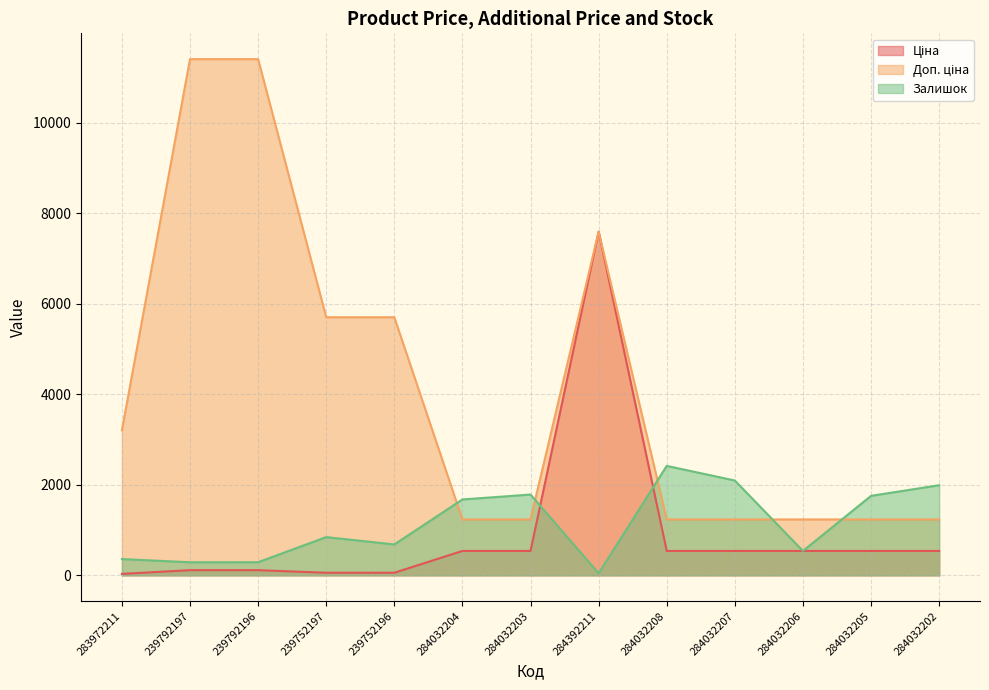

How many values in the Залишок series exceed 845?

6